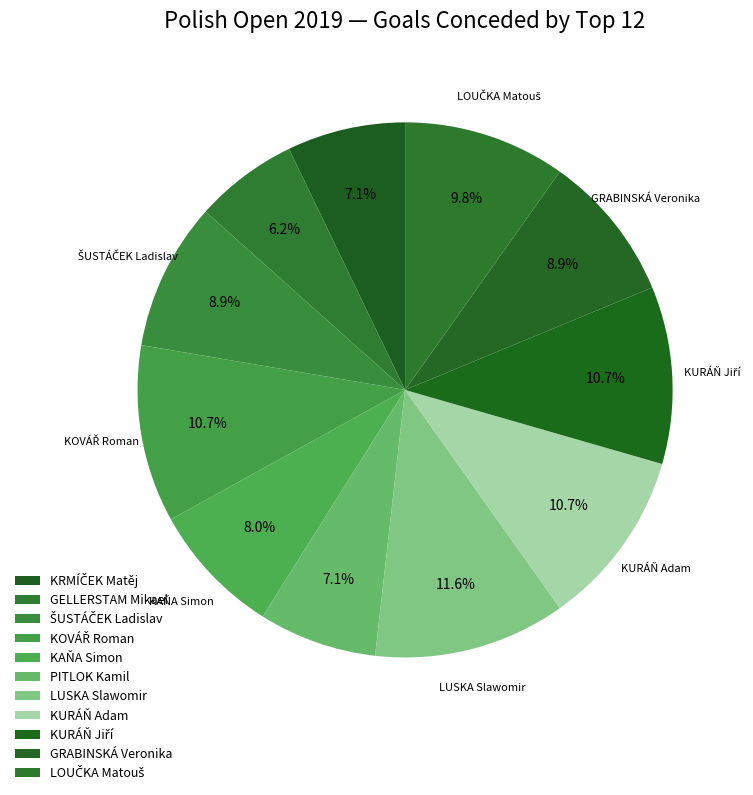

How many segments does this pie chart have?

11